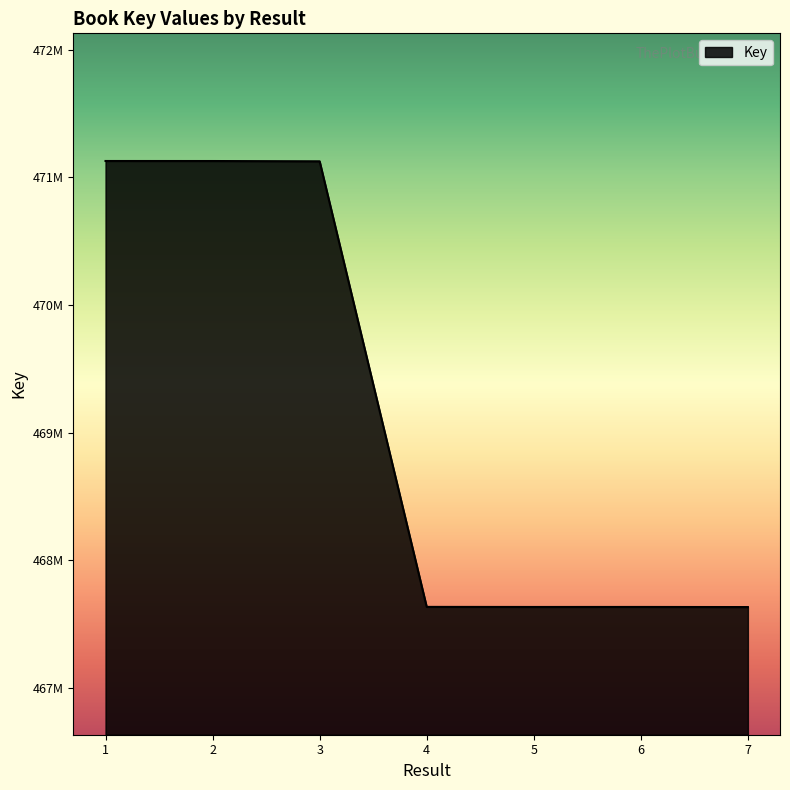

Reading left to right, list all the values displayed in this chart.

471127682	471127445	471125331	467634845	467634195	467634337	467633507